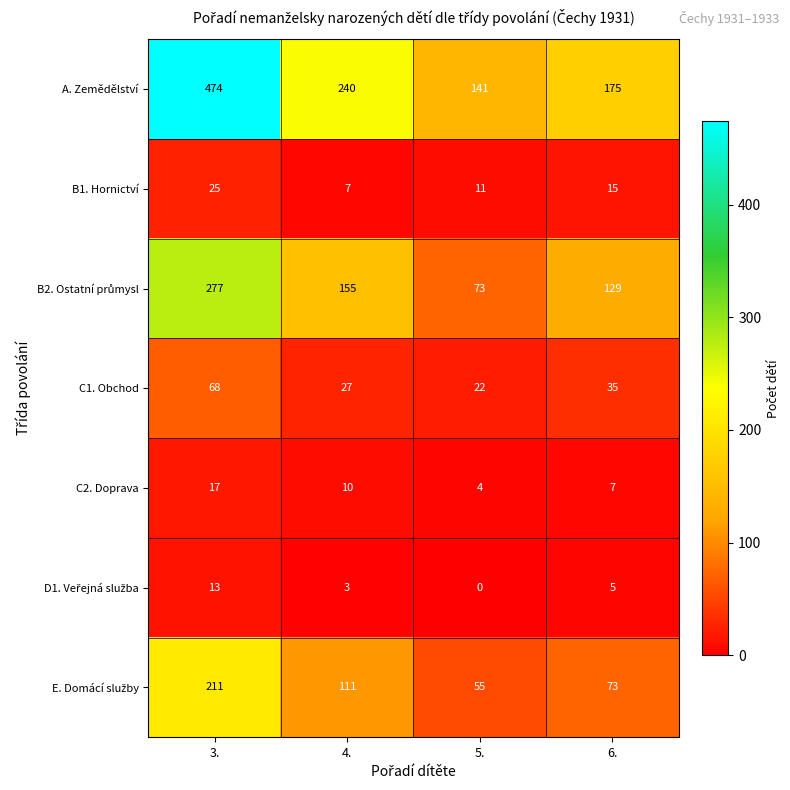

What is the approximate value of B1. Hornictví at 6., to the nearest 5?

15